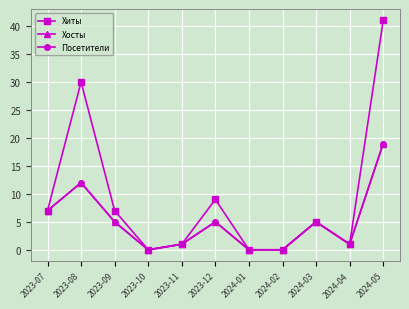

Is this an area chart (filled region under the line)?

No